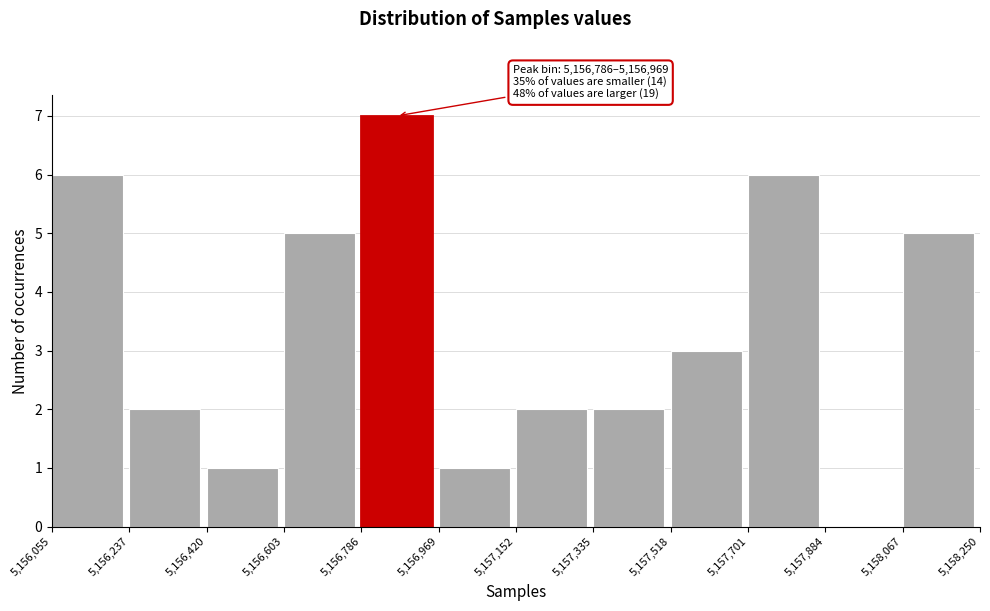

Over which range of the x-axis is the bar tallest?

5,156,786 to 5,156,969